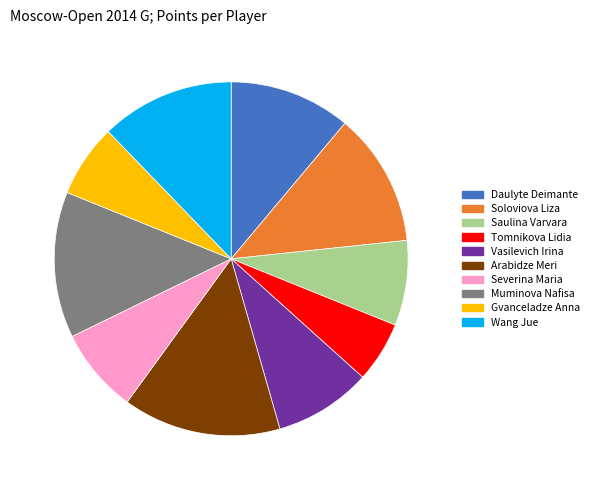

Does any single category account for the majority?

No